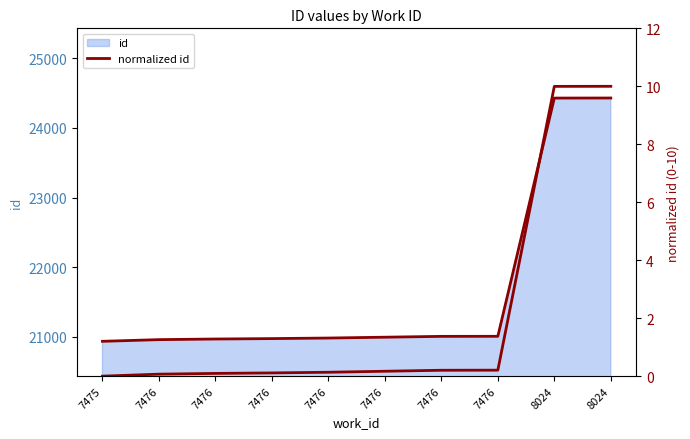

What is the maximum value shown in the chart?

10.0